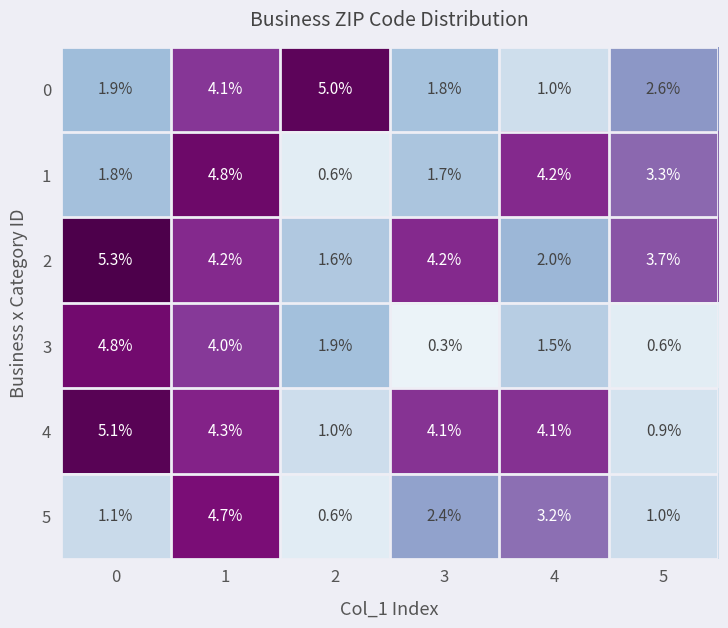

What is the highest value of the 5 series?

4.7